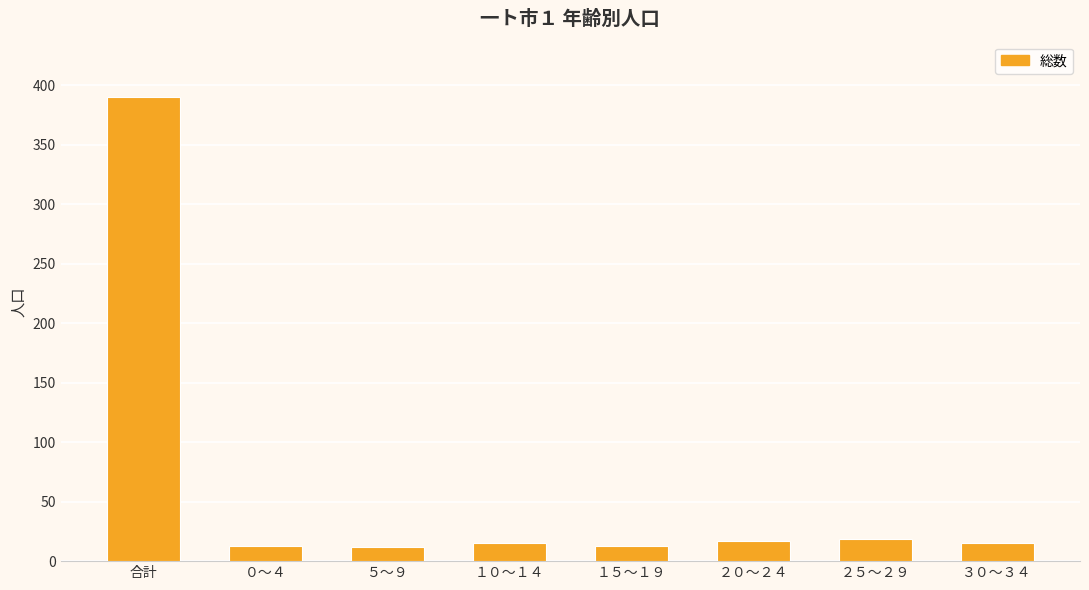

What is the maximum value shown in the chart?

390